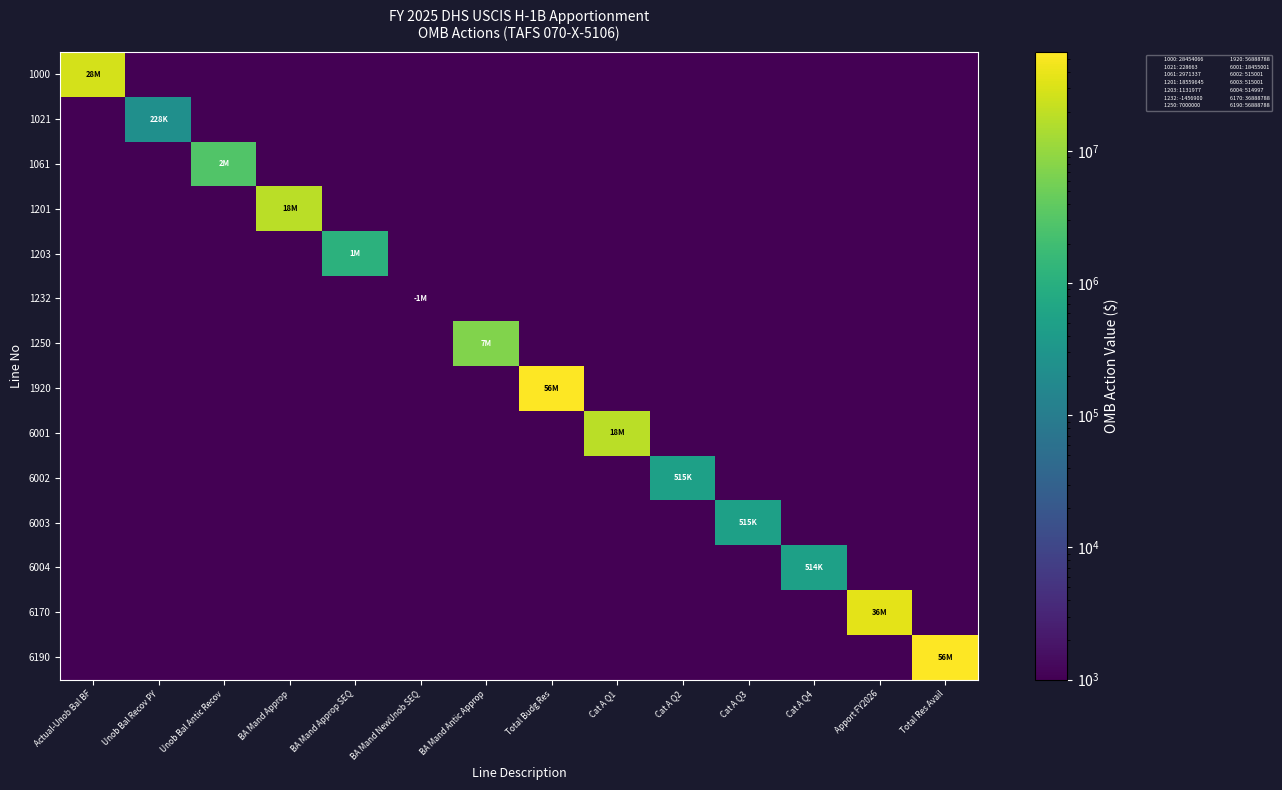

At which category is the sum across all series the highest?

Total Budg Res